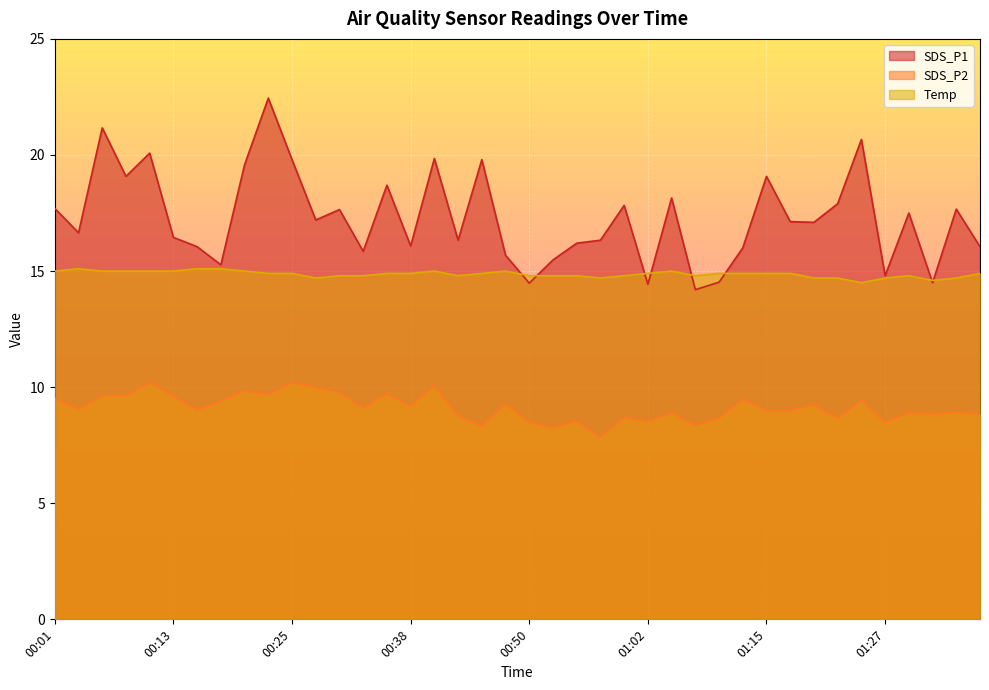

What is the label of the 38th point from the left?

01:32